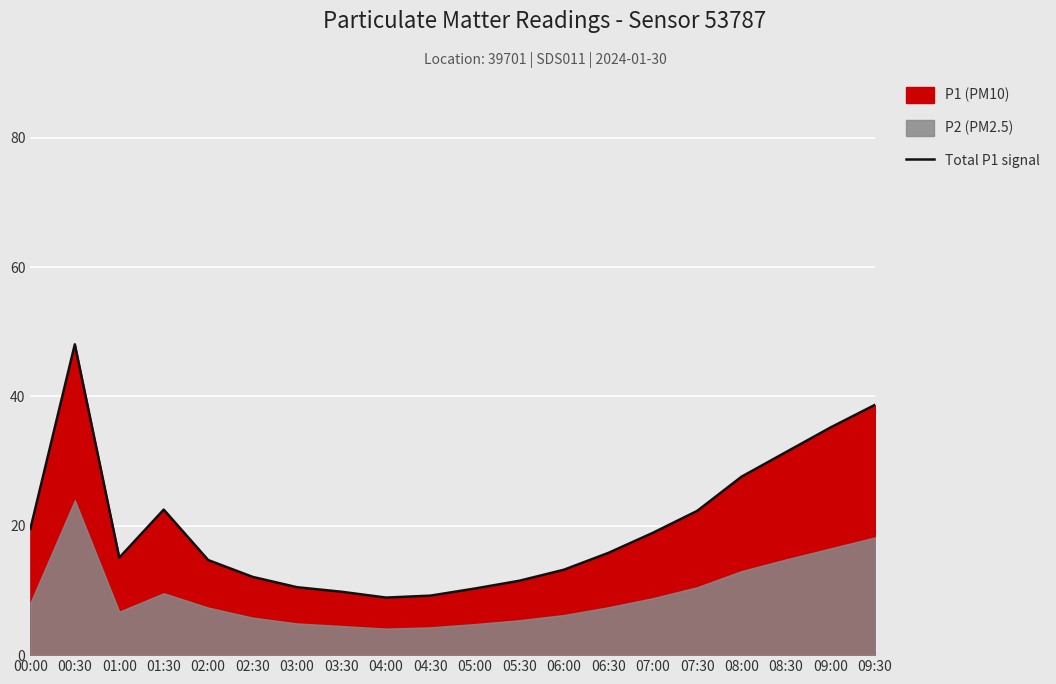

The chart shows a value of 35.2 at 09:00. True or false?

True